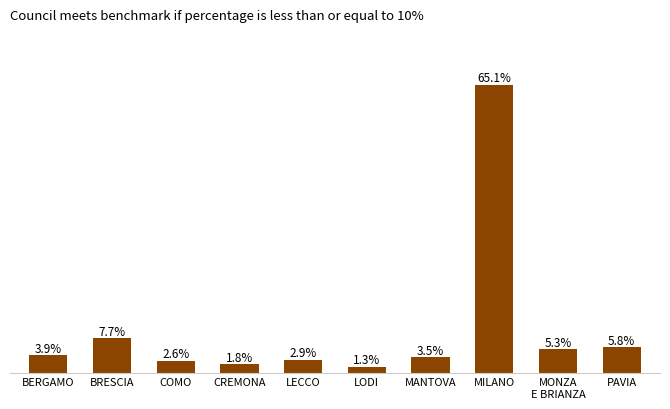

Does the chart contain stacked bars?

No